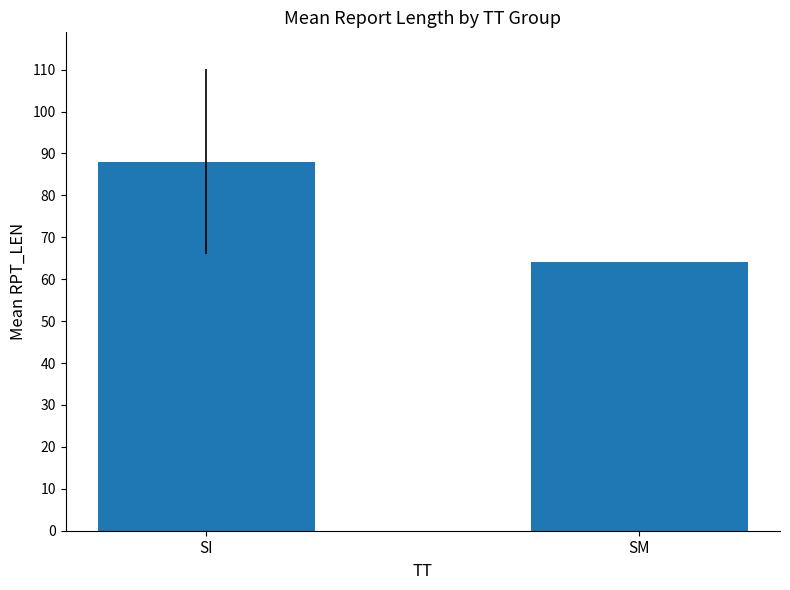

At which label does the data first exceed 88?

SI